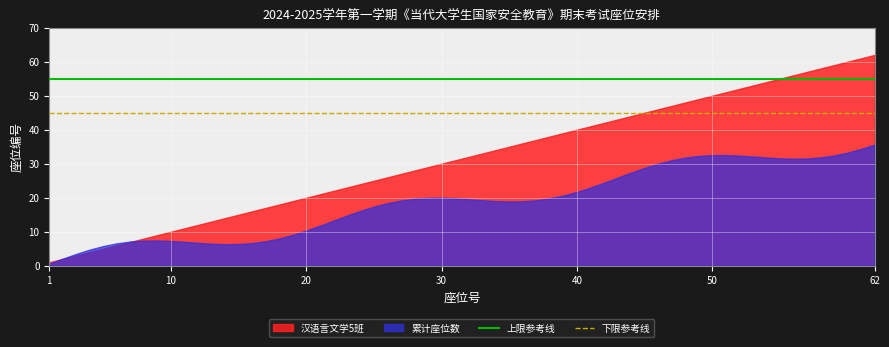

Between 1 and 10, which series saw the biggest shift?

汉语言文学5班